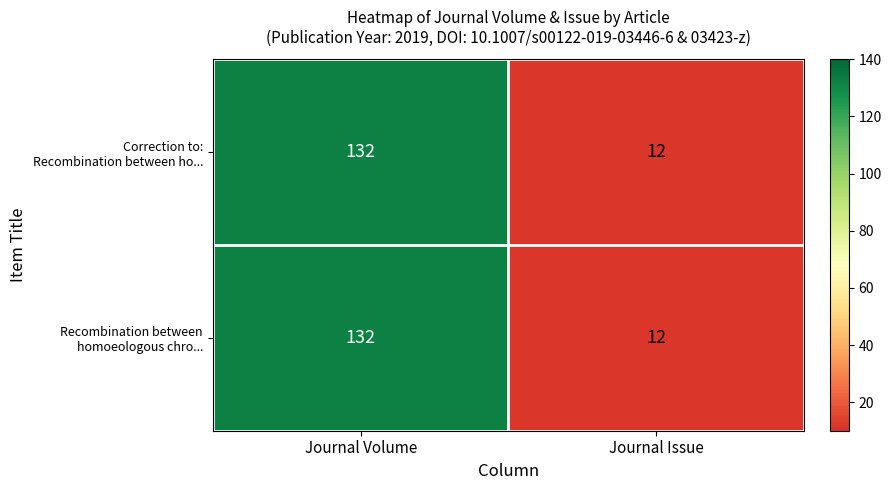

What is the smallest value displayed?

12